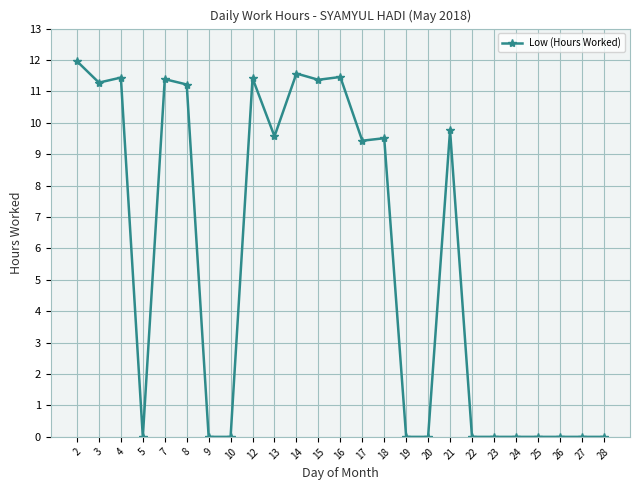

What is the change in value from 3 to 21?

-1.5